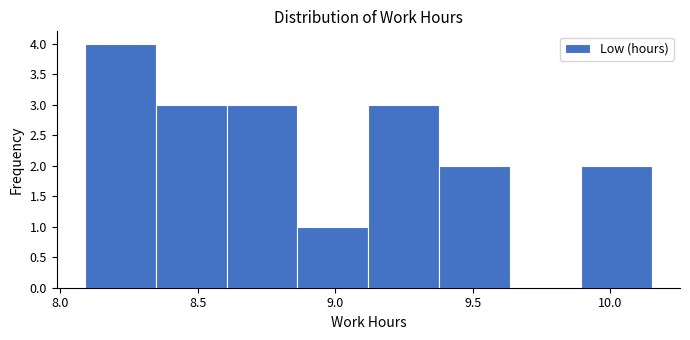

Over which range of the x-axis is the bar tallest?

8.10 to 8.35